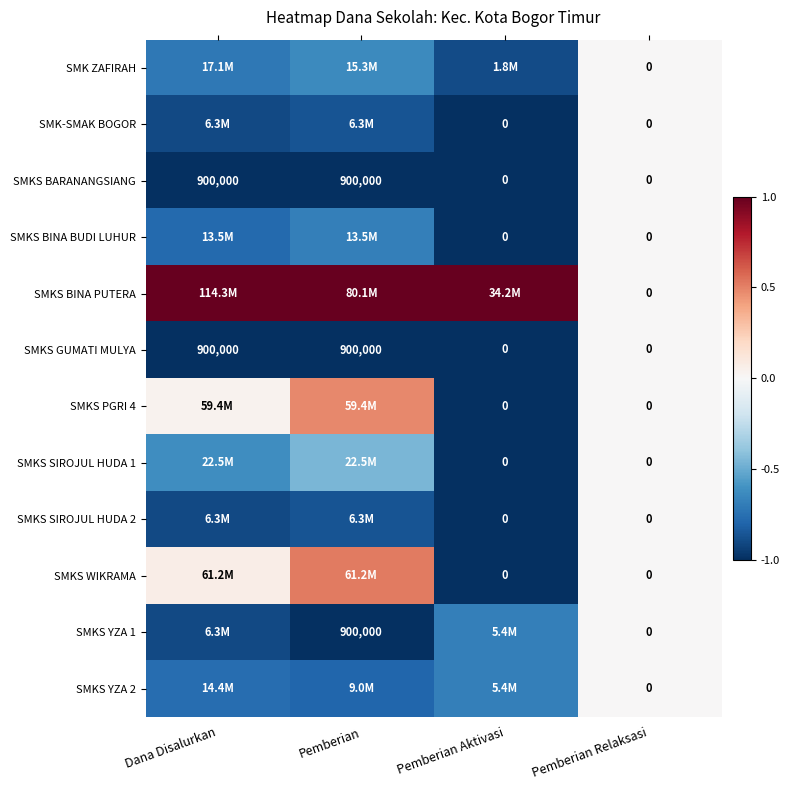

Is the value of SMKS BARANANGSIANG at Dana Disalurkan greater than the value of SMKS YZA 2 at Pemberian Relaksasi?

Yes